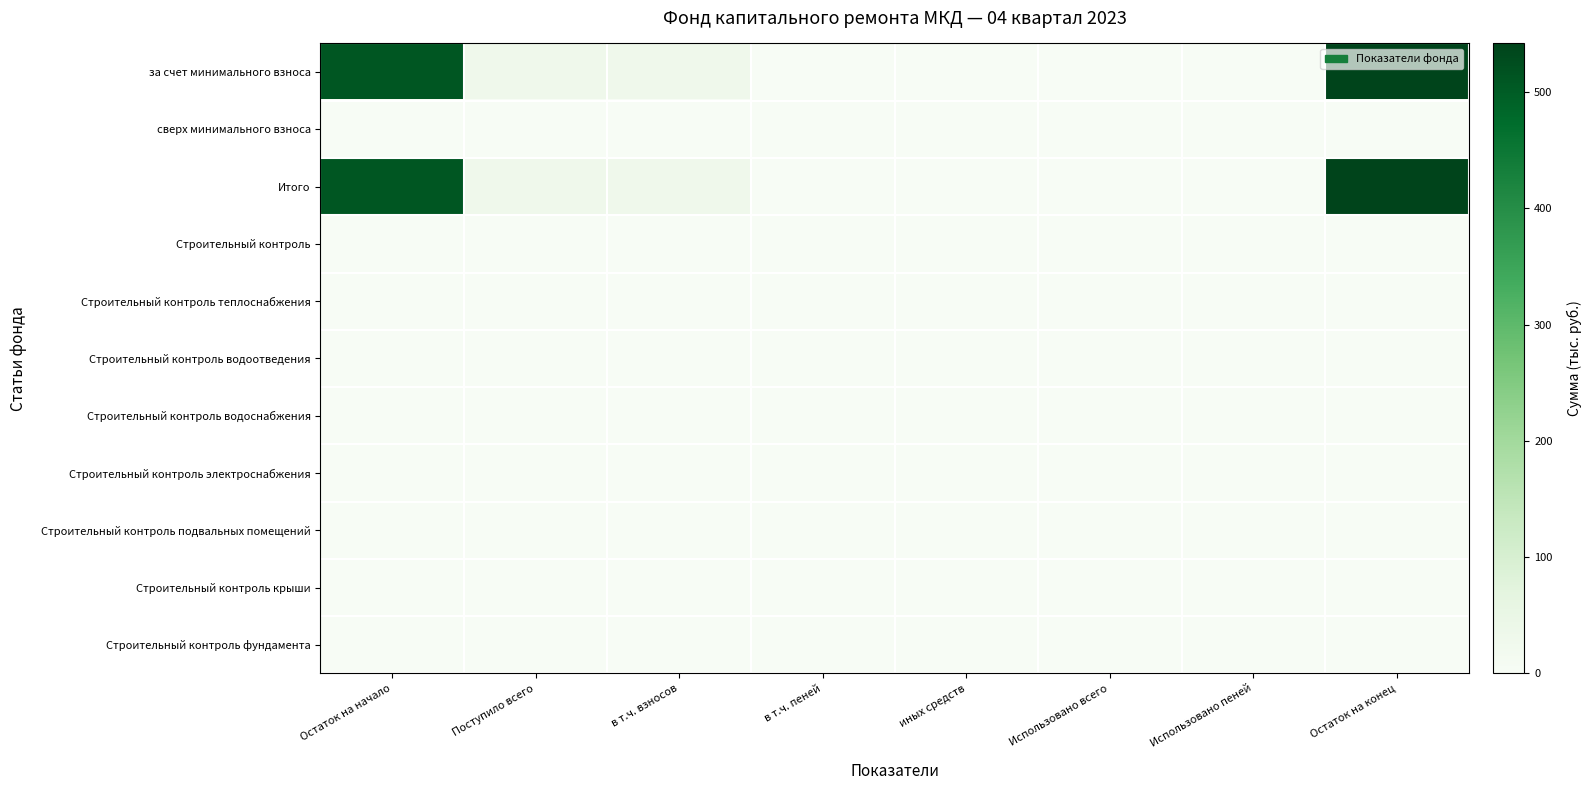

Which category has the lowest value across all series?

иных средств